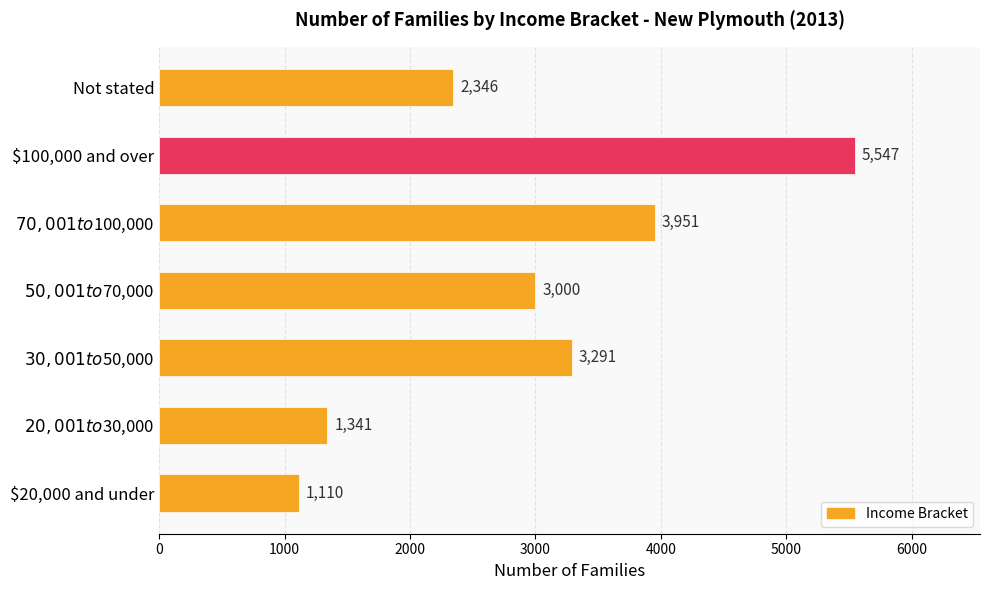

What is the average value?

2941